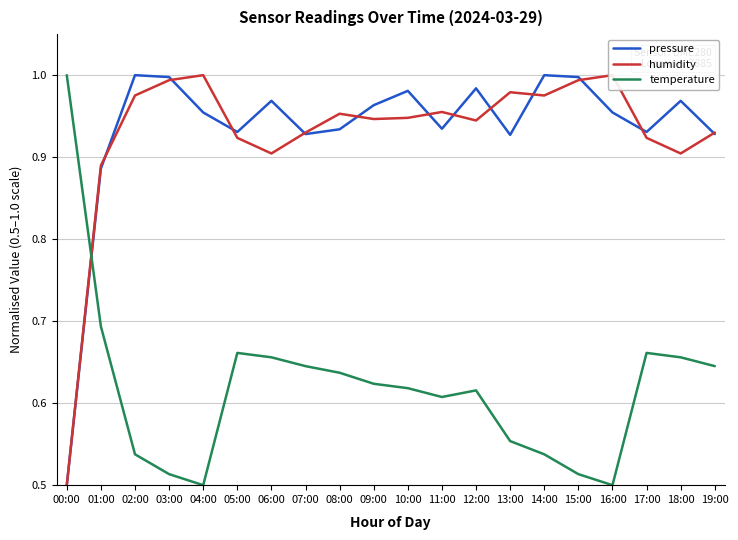

Reading left to right, extract all data points from this chart.

pressure: 00:00=0.5	01:00=0.9	02:00=1.0	03:00=1.0	04:00=1.0	05:00=0.9	06:00=1.0	07:00=0.9	08:00=0.9	09:00=1.0	10:00=1.0	11:00=0.9	12:00=1.0	13:00=0.9	14:00=1.0	15:00=1.0	16:00=1.0	17:00=0.9	18:00=1.0	19:00=0.9
humidity: 00:00=0.5	01:00=0.9	02:00=1.0	03:00=1.0	04:00=1.0	05:00=0.9	06:00=0.9	07:00=0.9	08:00=1.0	09:00=0.9	10:00=0.9	11:00=1.0	12:00=0.9	13:00=1.0	14:00=1.0	15:00=1.0	16:00=1.0	17:00=0.9	18:00=0.9	19:00=0.9
temperature: 00:00=1.0	01:00=0.7	02:00=0.5	03:00=0.5	04:00=0.5	05:00=0.7	06:00=0.7	07:00=0.6	08:00=0.6	09:00=0.6	10:00=0.6	11:00=0.6	12:00=0.6	13:00=0.6	14:00=0.5	15:00=0.5	16:00=0.5	17:00=0.7	18:00=0.7	19:00=0.6